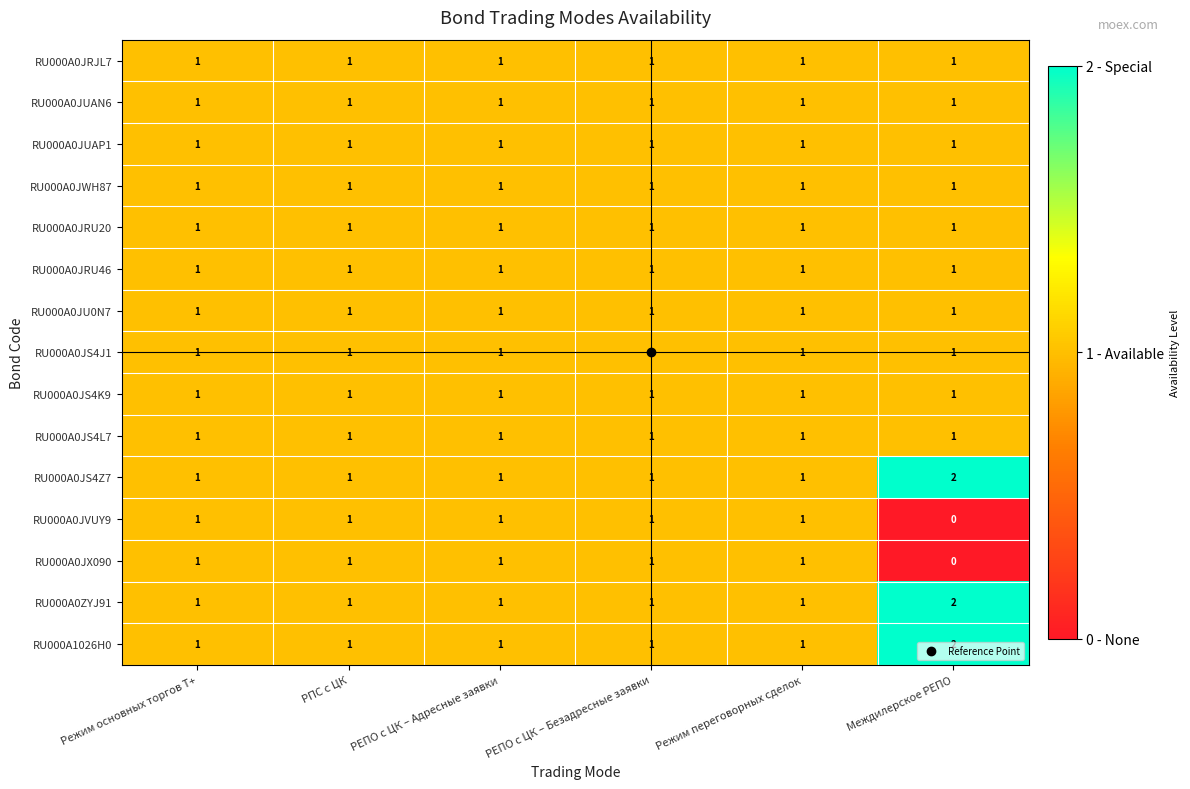

How many RU000A0JVUY9 values are between 1 and 2?

5